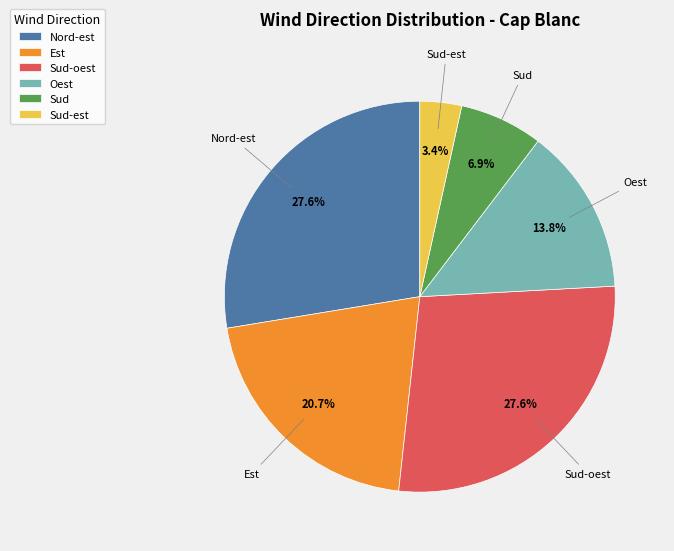

Count the number of slices in the pie.

6